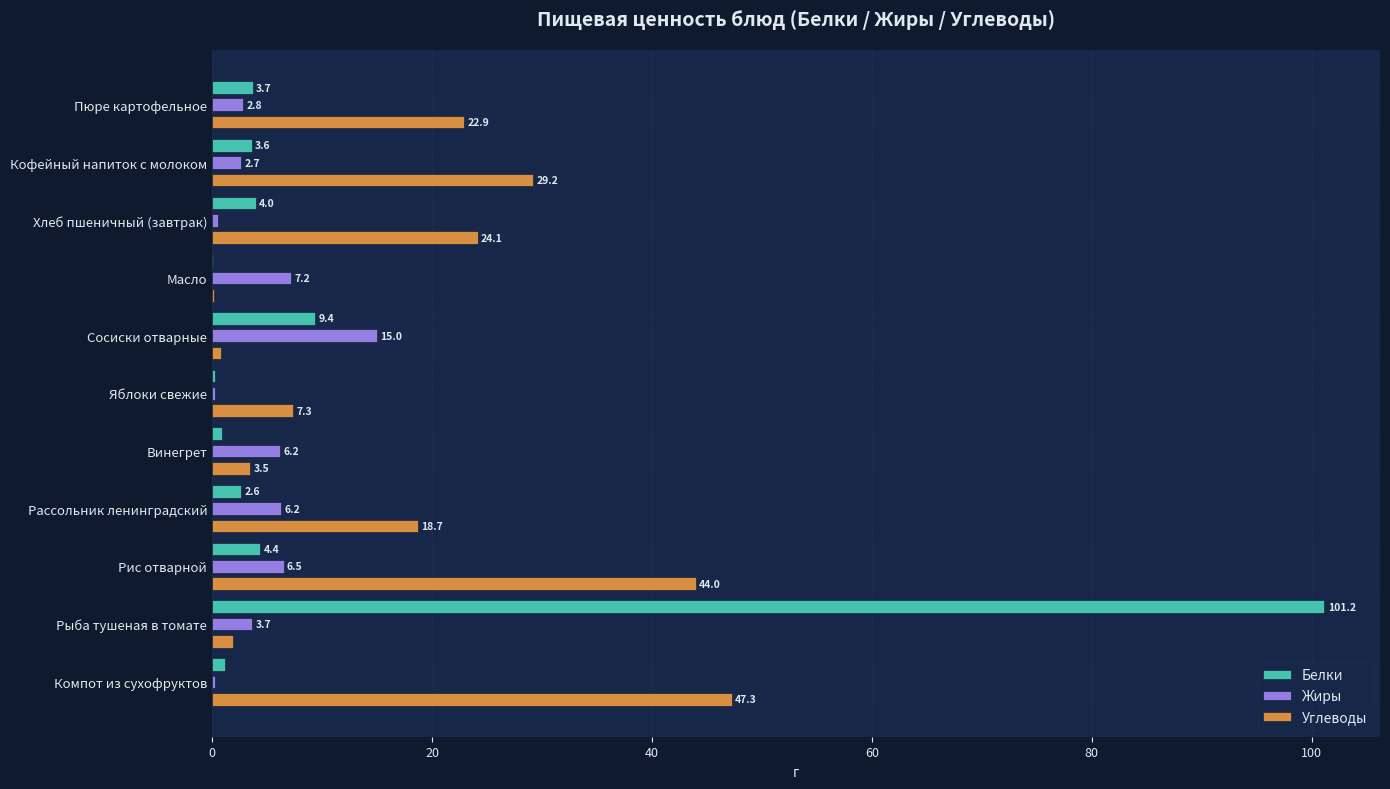

At which category does the chart reach its peak across all series?

Рыба тушеная в томате